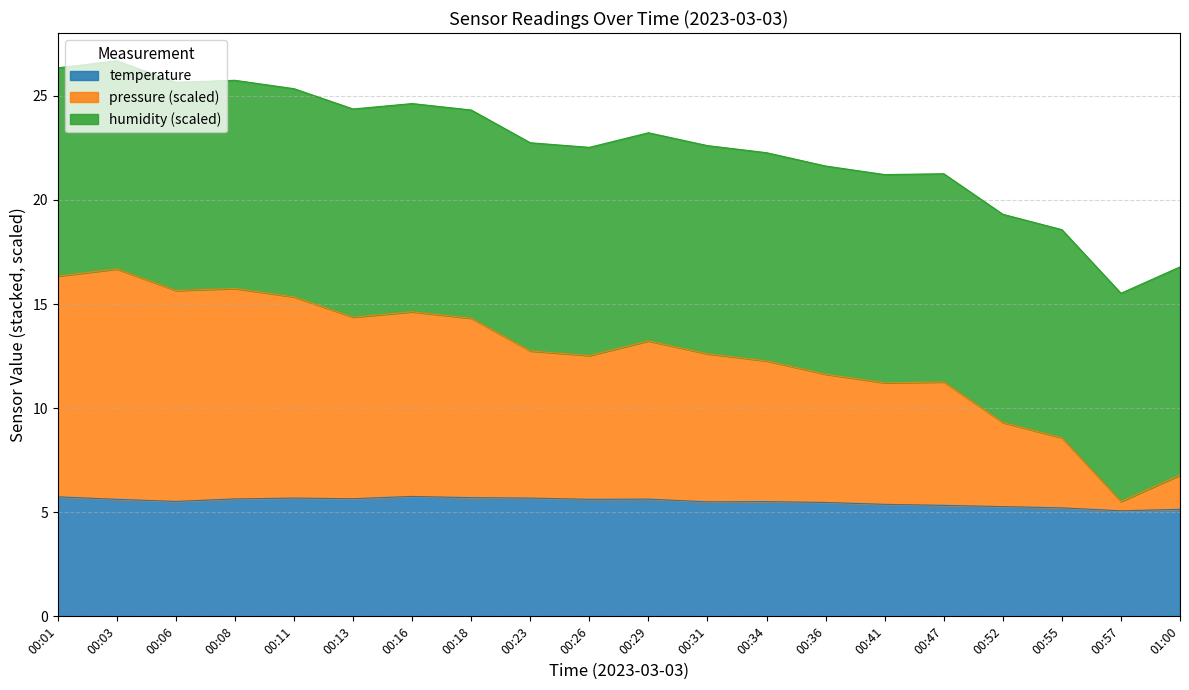

Where is the first local maximum for pressure?

00:03